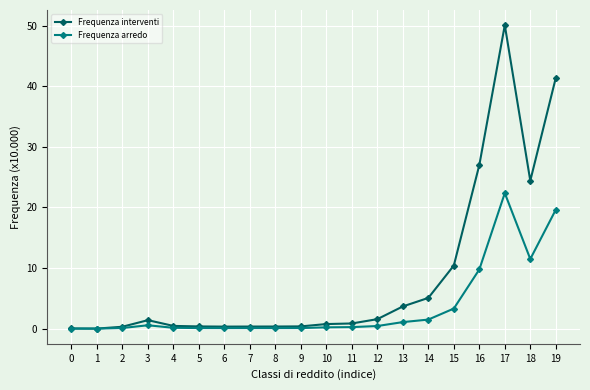

What is the sum of the Frequenza arredo values at 6 and 7?

0.2